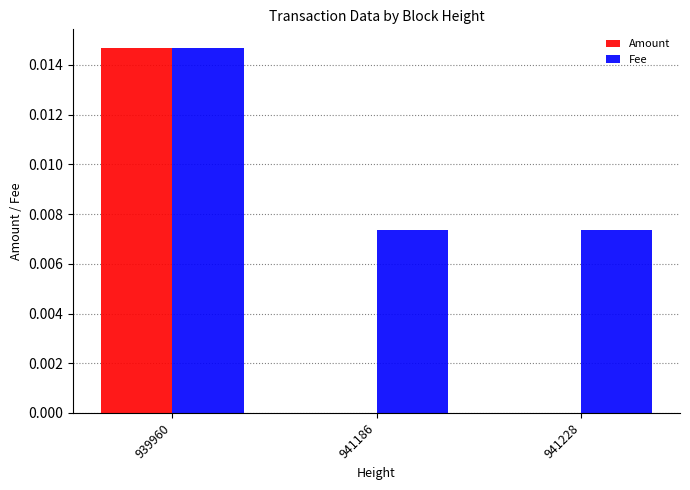

True or false: Fee has a value of 0.0 at 939960.

True